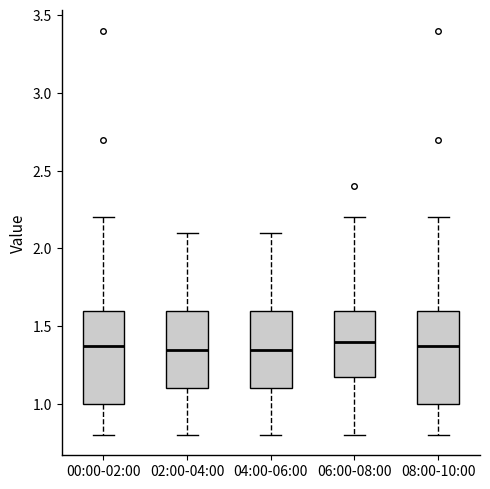

Reading left to right, transcribe this box plot: for each box, give where its median line is, the range the box spans, and where its two whiskers end, as read against the y-axis. The values are not printed on the chart, so give them approximately, as read against the axis.

00:00-02:00: median 1.40, box 1.00 to 1.60, whiskers 0.80 to 2.20
02:00-04:00: median 1.35, box 1.10 to 1.60, whiskers 0.80 to 2.10
04:00-06:00: median 1.35, box 1.10 to 1.60, whiskers 0.80 to 2.10
06:00-08:00: median 1.40, box 1.20 to 1.60, whiskers 0.80 to 2.20
08:00-10:00: median 1.40, box 1.00 to 1.60, whiskers 0.80 to 2.20